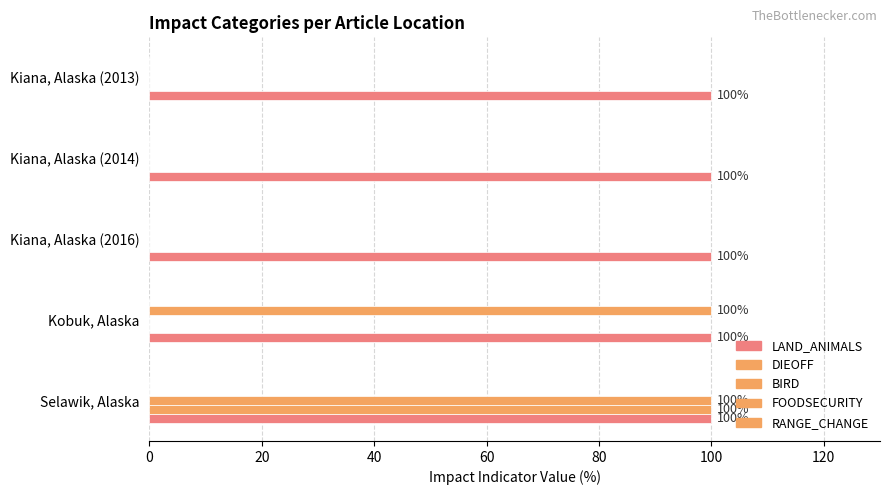

How many series are shown in this chart?

4